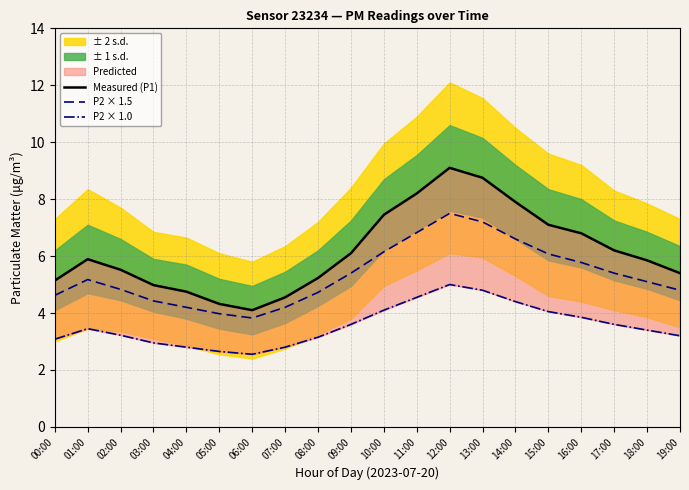

Which series has the largest range (max minus min)?

Measured (P1)